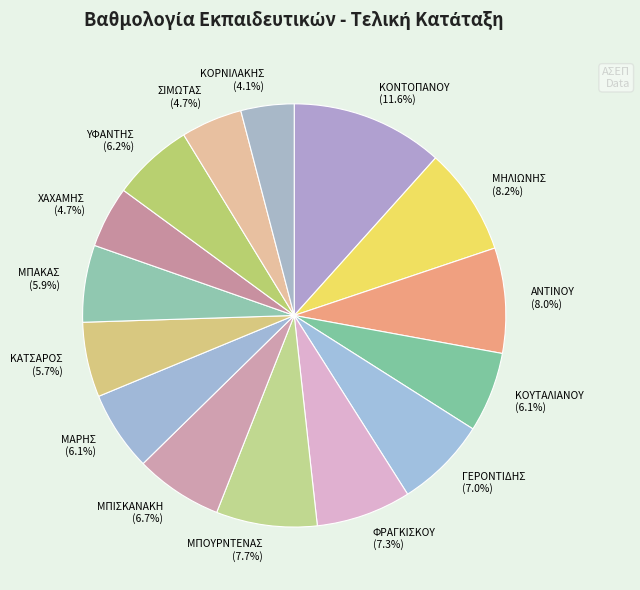

Between ΧΑΧΑΜΗΣ and ΥΦΑΝΤΗΣ, which is larger?

ΥΦΑΝΤΗΣ